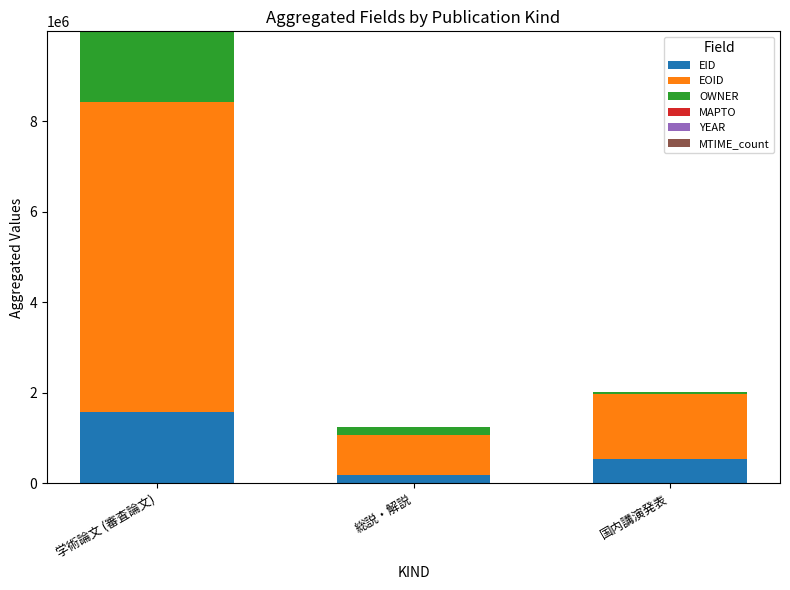

At which category is the sum across all series the highest?

学術論文 (審査論文)